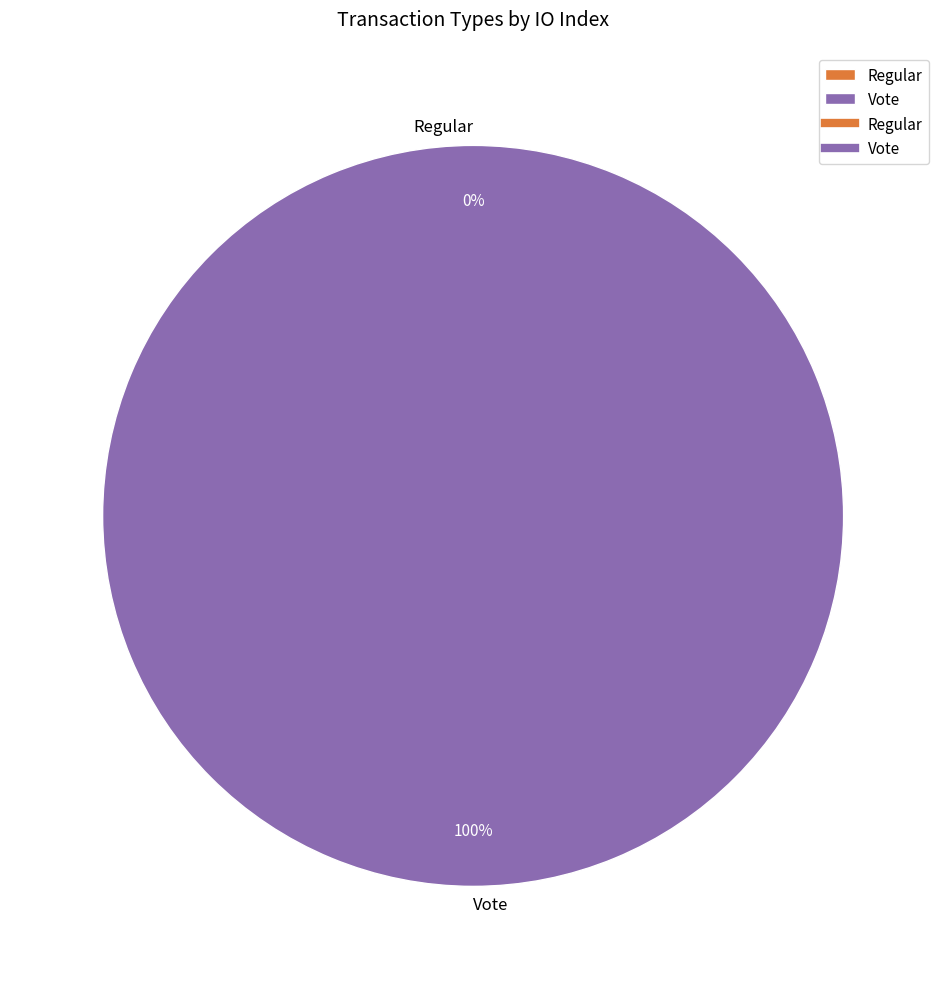

Combined, do Regular and Vote account for over 50%?

Yes